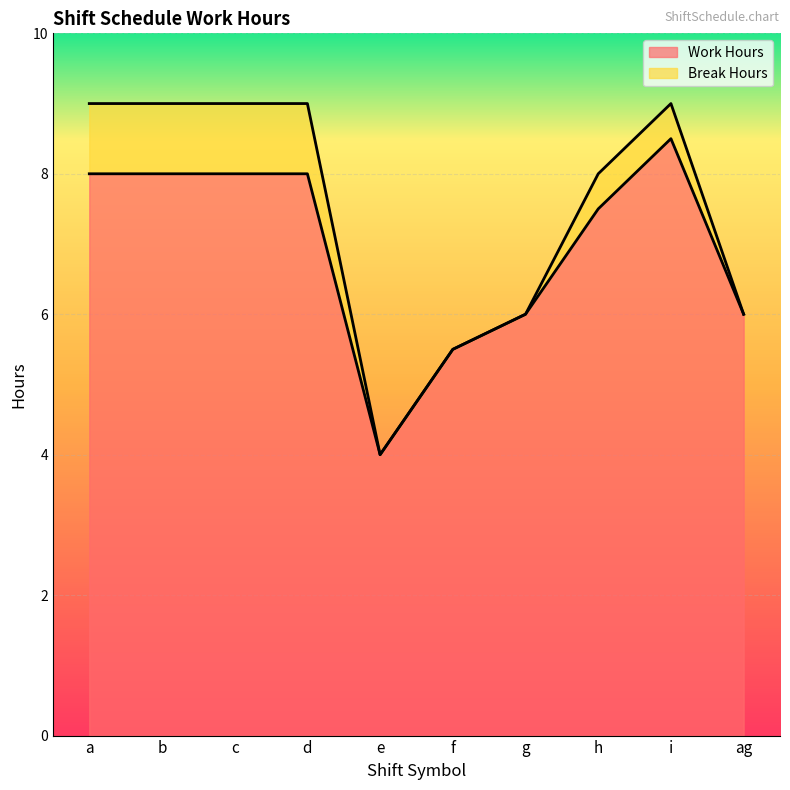

What is the greatest value displayed?

8.5